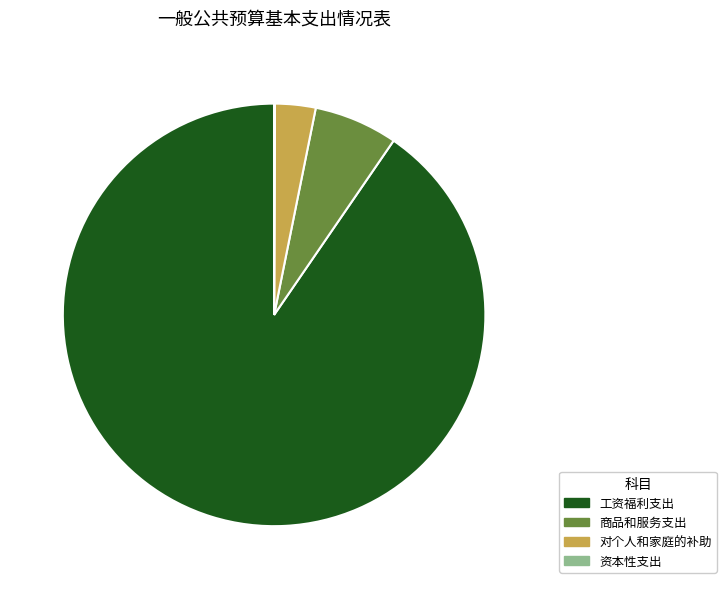

Approximately how many times larger is the value at 对个人和家庭的补助 compared to 商品和服务支出?

0.5